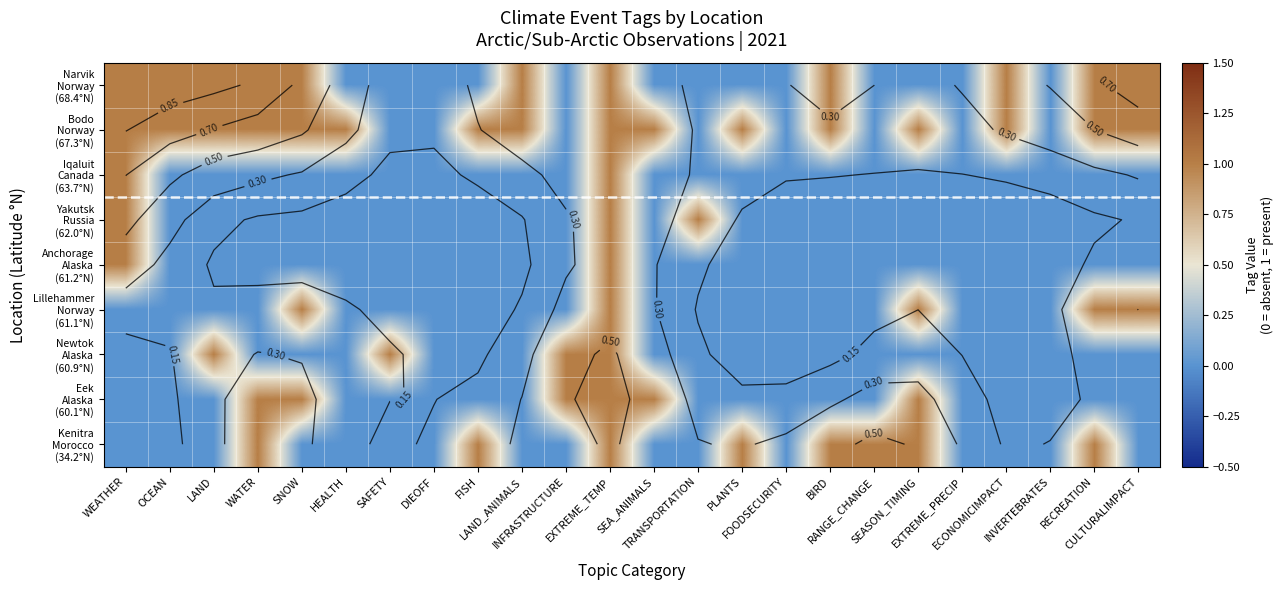

How many distinct data groups are displayed?

9